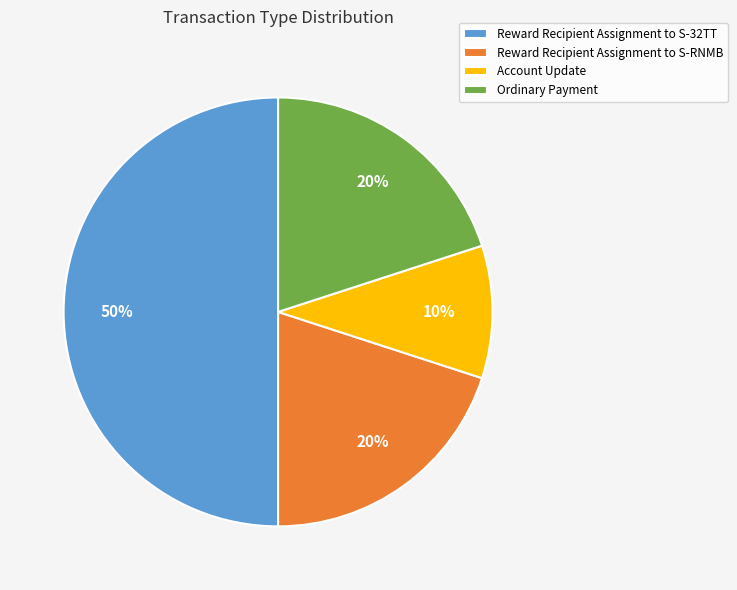

Is Account Update the majority of the pie?

No